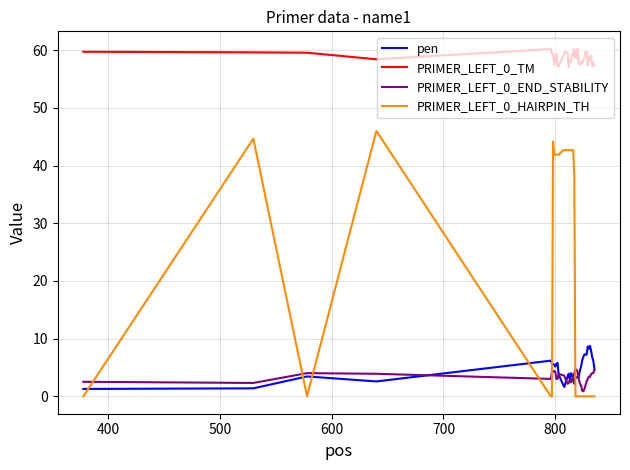

Is this an area chart (filled region under the line)?

No